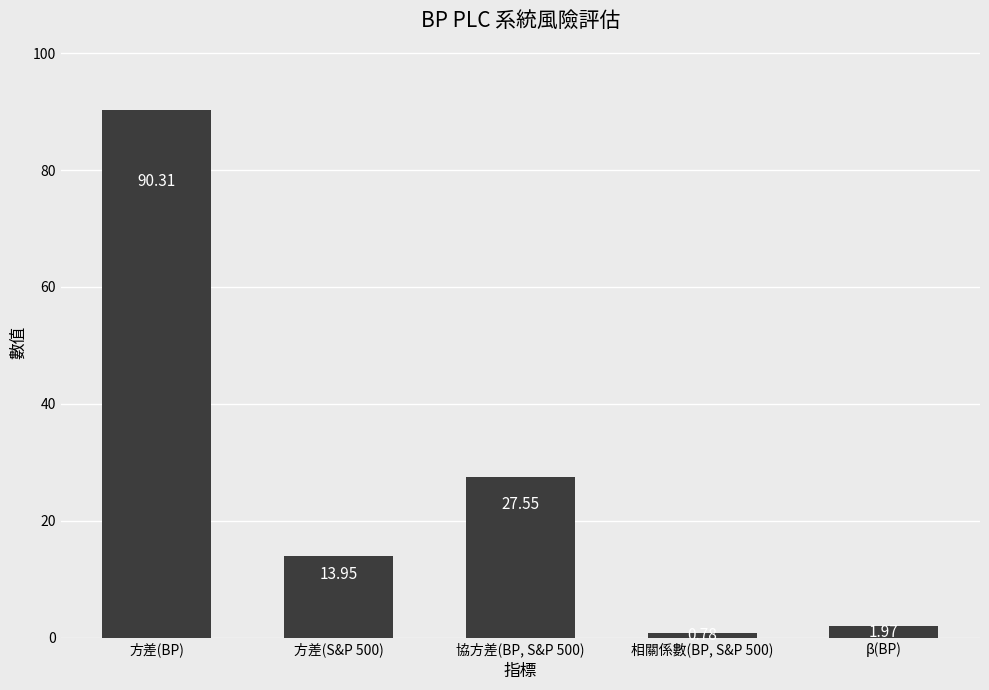

What is the sum of all values?

134.6